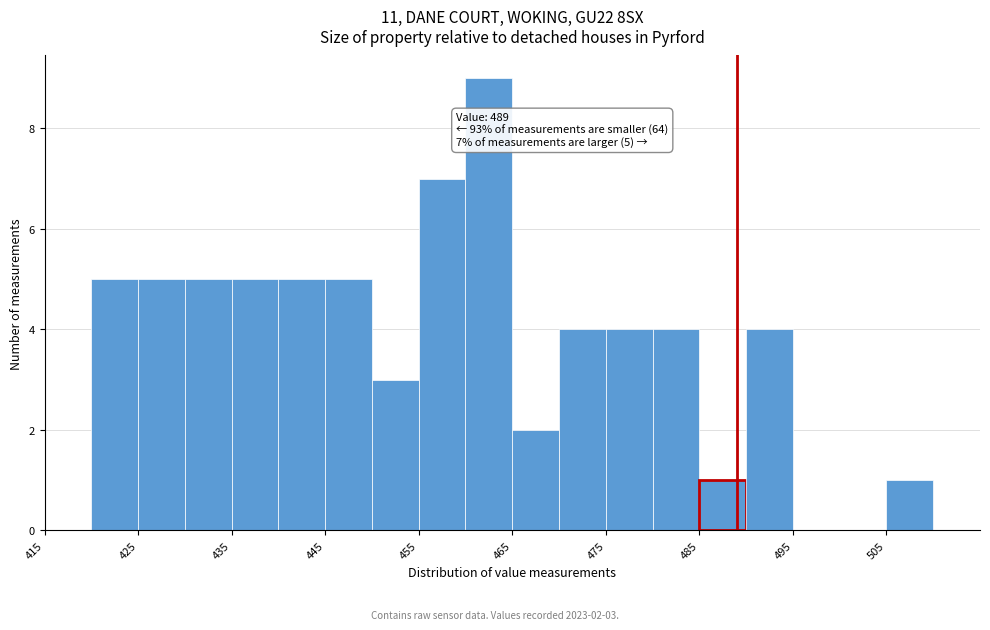

Which range on the x-axis has the tallest bar?

460 to 465